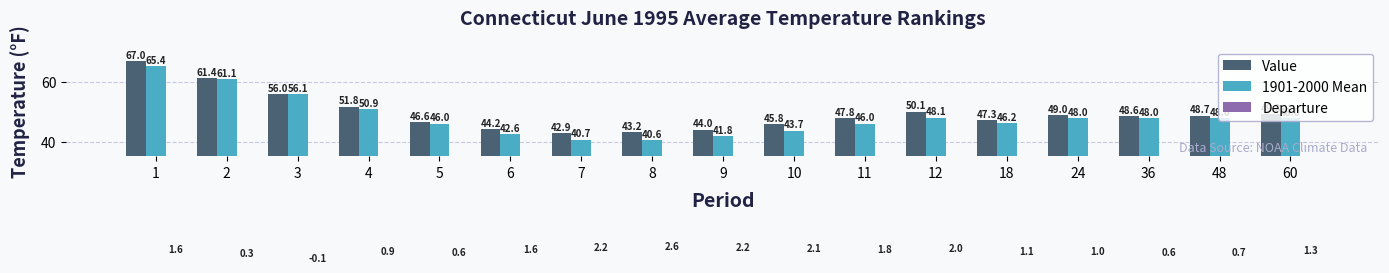

Reading left to right, extract all data points from this chart.

Value: 67.0	61.4	56.0	51.8	46.6	44.2	42.9	43.2	44.0	45.8	47.8	50.1	47.3	49.0	48.6	48.7	49.3
1901-2000 Mean: 65.4	61.1	56.1	50.9	46.0	42.6	40.7	40.6	41.8	43.7	46.0	48.1	46.2	48.0	48.0	48.0	48.0
Departure: 1.6	0.3	-0.1	0.9	0.6	1.6	2.2	2.6	2.2	2.1	1.8	2.0	1.1	1.0	0.6	0.7	1.3